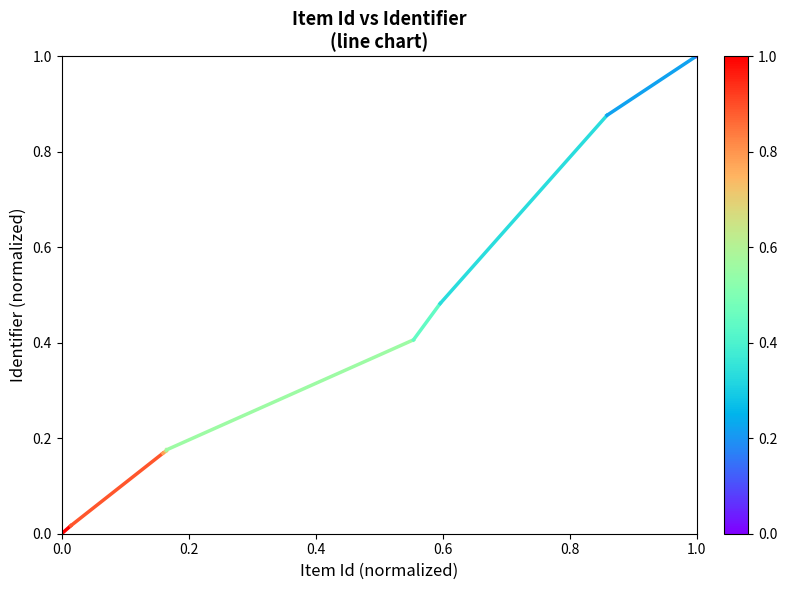

List the labels in order of value, smallest first.

0.0, 0.2